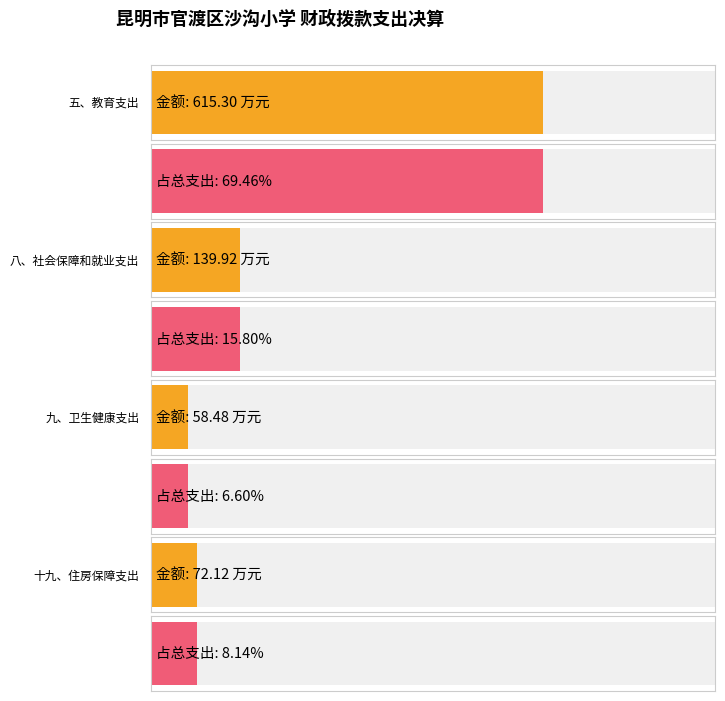

Which label corresponds to the largest value in the chart?

五、教育支出